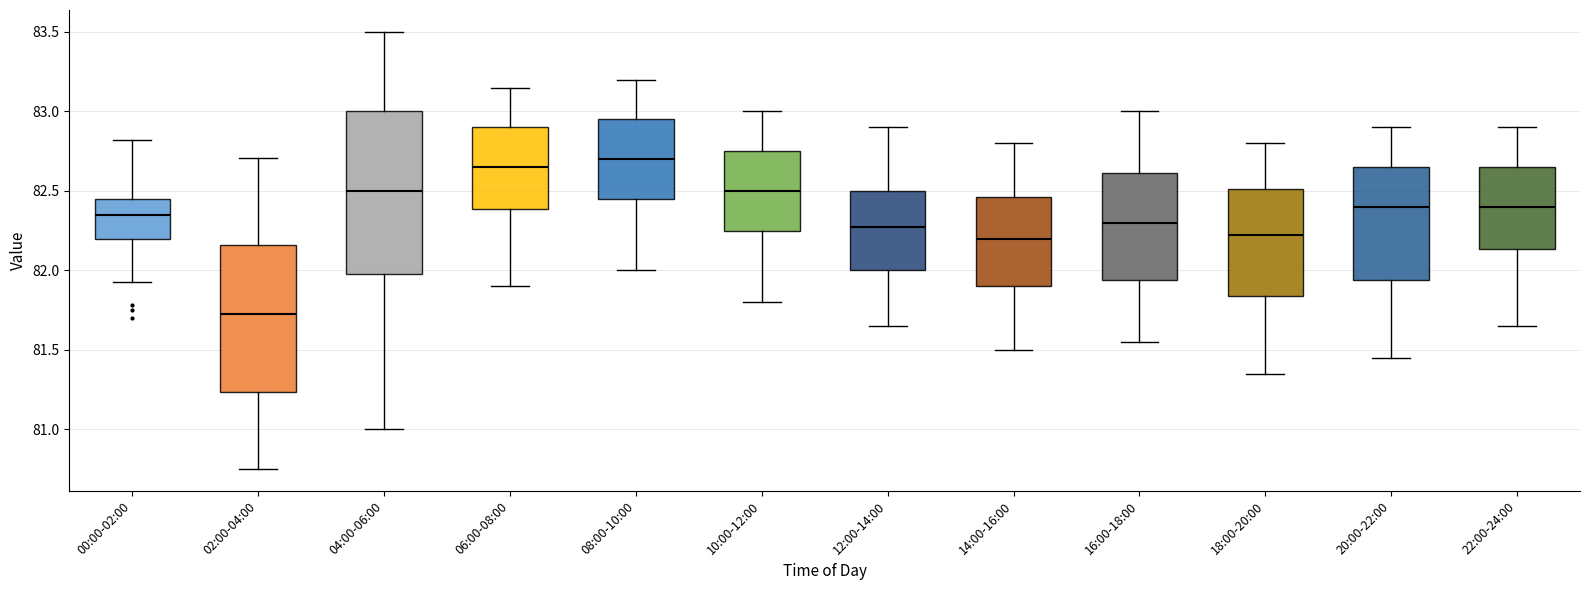

Reading left to right, transcribe this box plot: for each box, give where its median line is, the range the box spans, and where its two whiskers end, as read against the y-axis. The values are not printed on the chart, so give them approximately, as read against the axis.

00:00-02:00: median 82.35, box 82.20 to 82.45, whiskers 81.95 to 82.80
02:00-04:00: median 81.75, box 81.25 to 82.15, whiskers 80.75 to 82.70
04:00-06:00: median 82.50, box 82.00 to 83.00, whiskers 81.00 to 83.50
06:00-08:00: median 82.65, box 82.40 to 82.90, whiskers 81.90 to 83.15
08:00-10:00: median 82.70, box 82.45 to 82.95, whiskers 82.00 to 83.20
10:00-12:00: median 82.50, box 82.25 to 82.75, whiskers 81.80 to 83.00
12:00-14:00: median 82.30, box 82.00 to 82.50, whiskers 81.65 to 82.90
14:00-16:00: median 82.20, box 81.90 to 82.45, whiskers 81.50 to 82.80
16:00-18:00: median 82.30, box 81.95 to 82.60, whiskers 81.55 to 83.00
18:00-20:00: median 82.25, box 81.85 to 82.50, whiskers 81.35 to 82.80
20:00-22:00: median 82.40, box 81.95 to 82.65, whiskers 81.45 to 82.90
22:00-24:00: median 82.40, box 82.15 to 82.65, whiskers 81.65 to 82.90